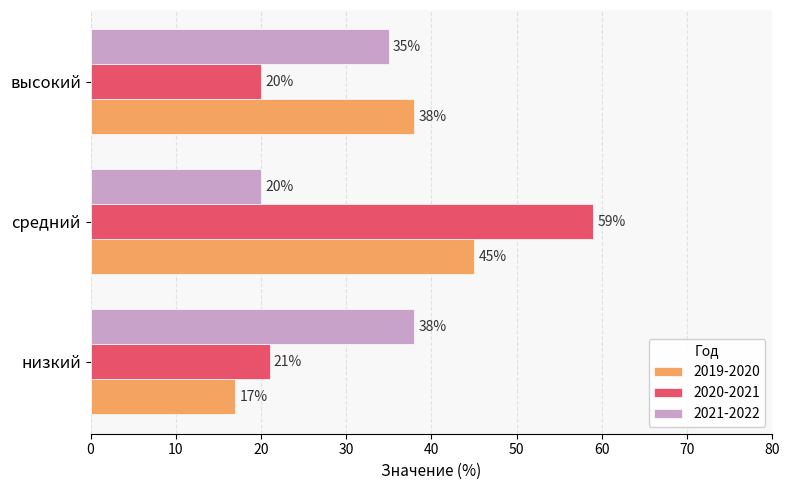

Which category has the lowest value across all series?

низкий